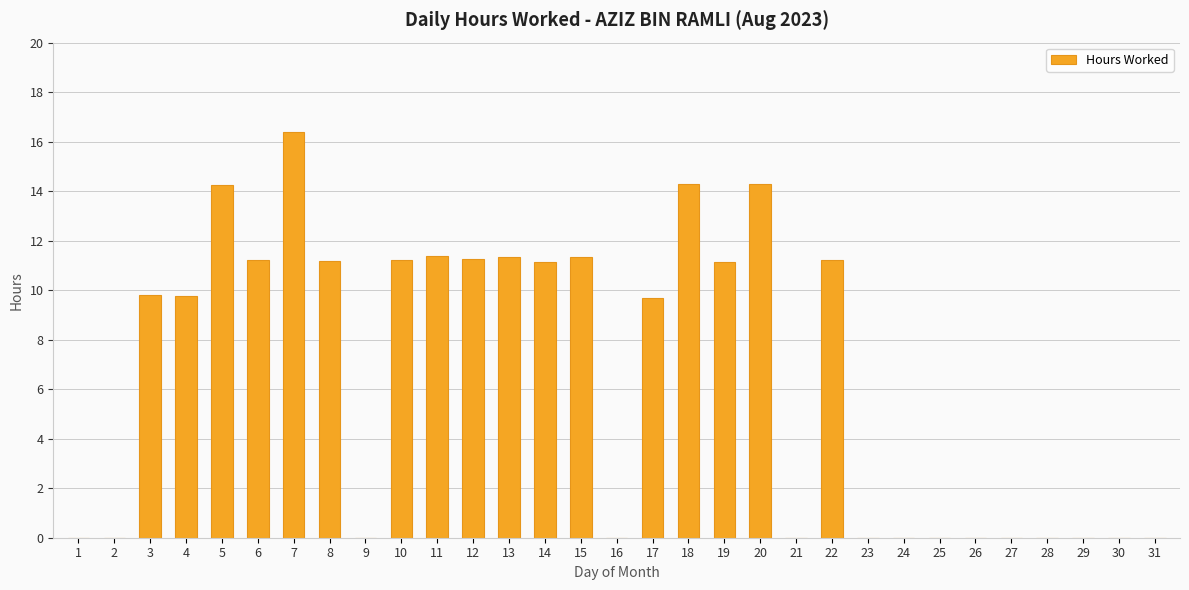

What is the sum of the values at 8 and 24?

11.2